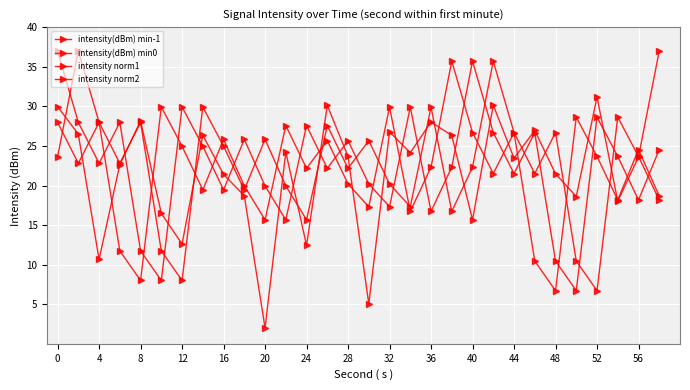

At which label is intensity norm1 closest to 21?

44